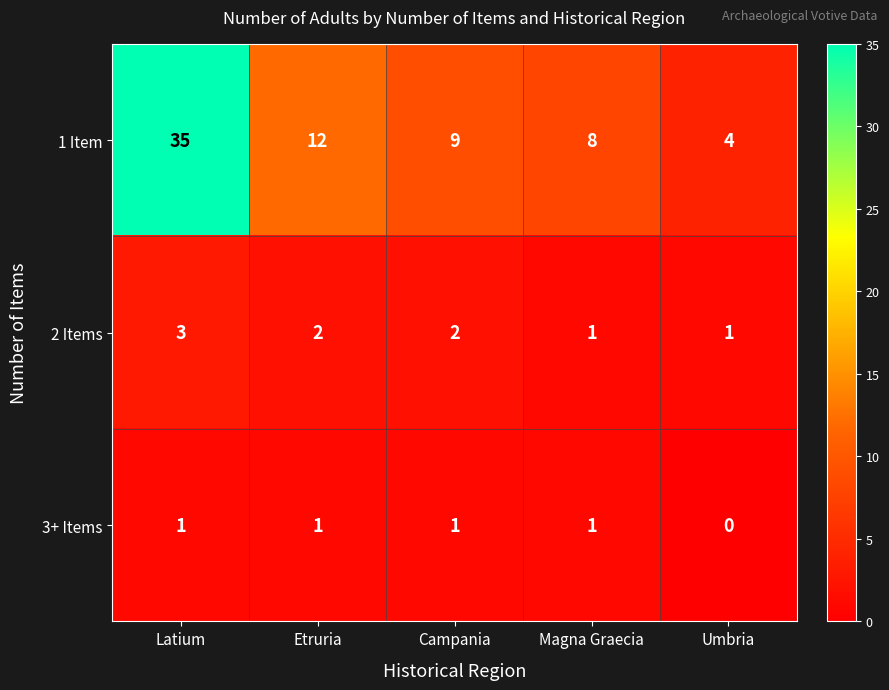

How many 2 Items values are between 1 and 2?

4